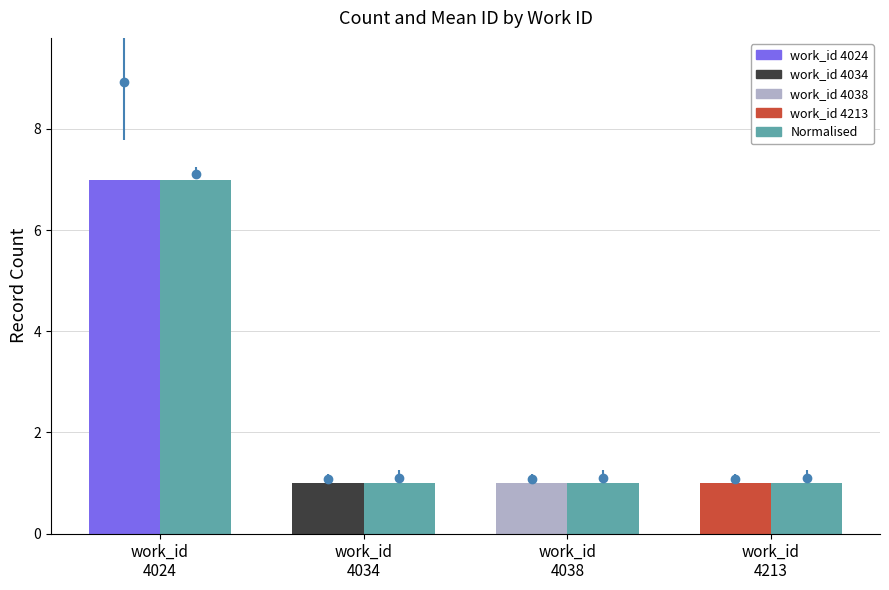

What is the maximum value shown in the chart?

7